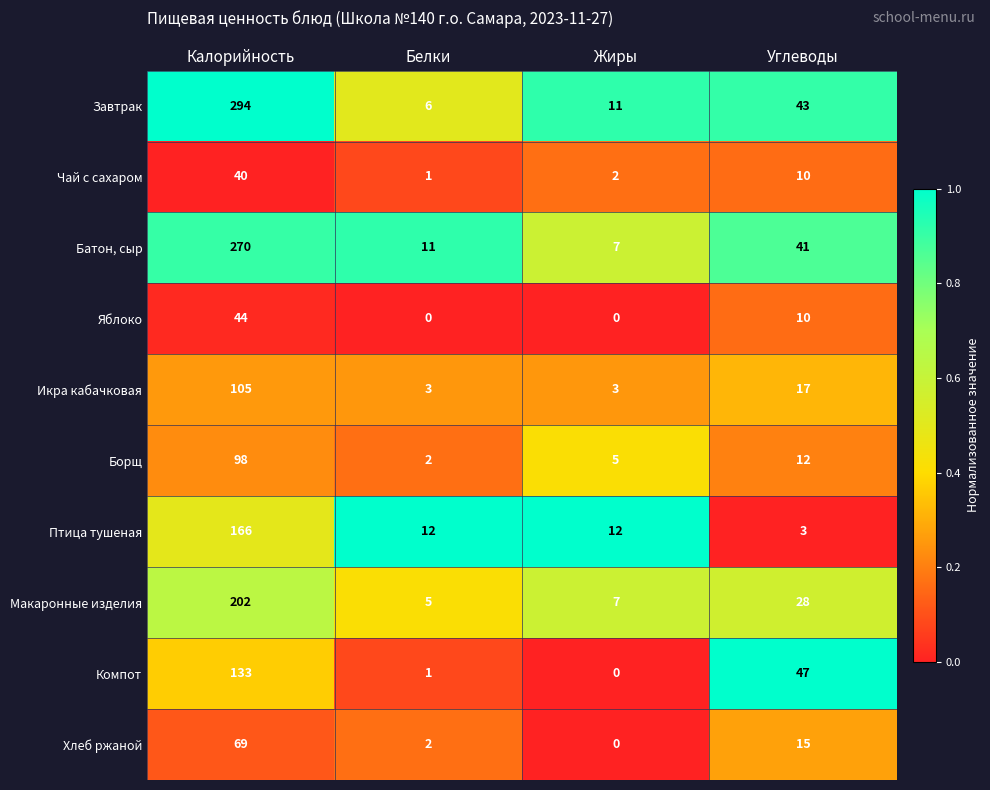

At how many categories does at least one series exceed 0?

4